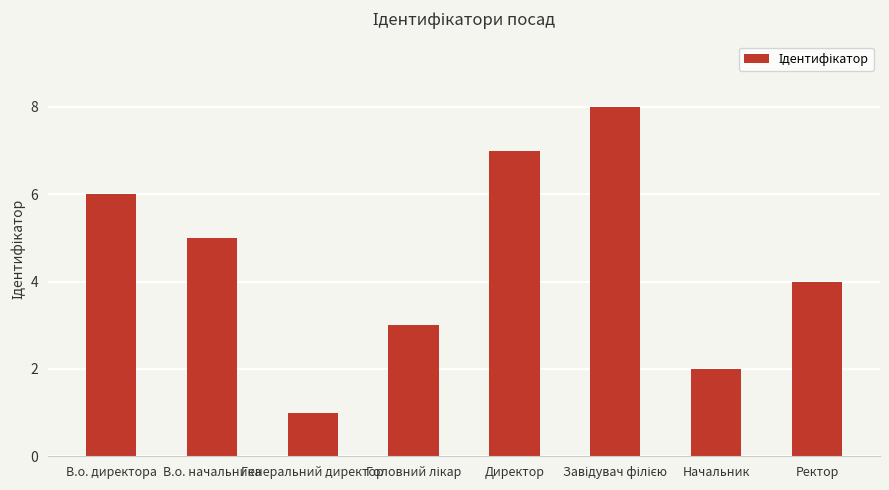

What is the label of the 3rd bar from the left?

Генеральний директор